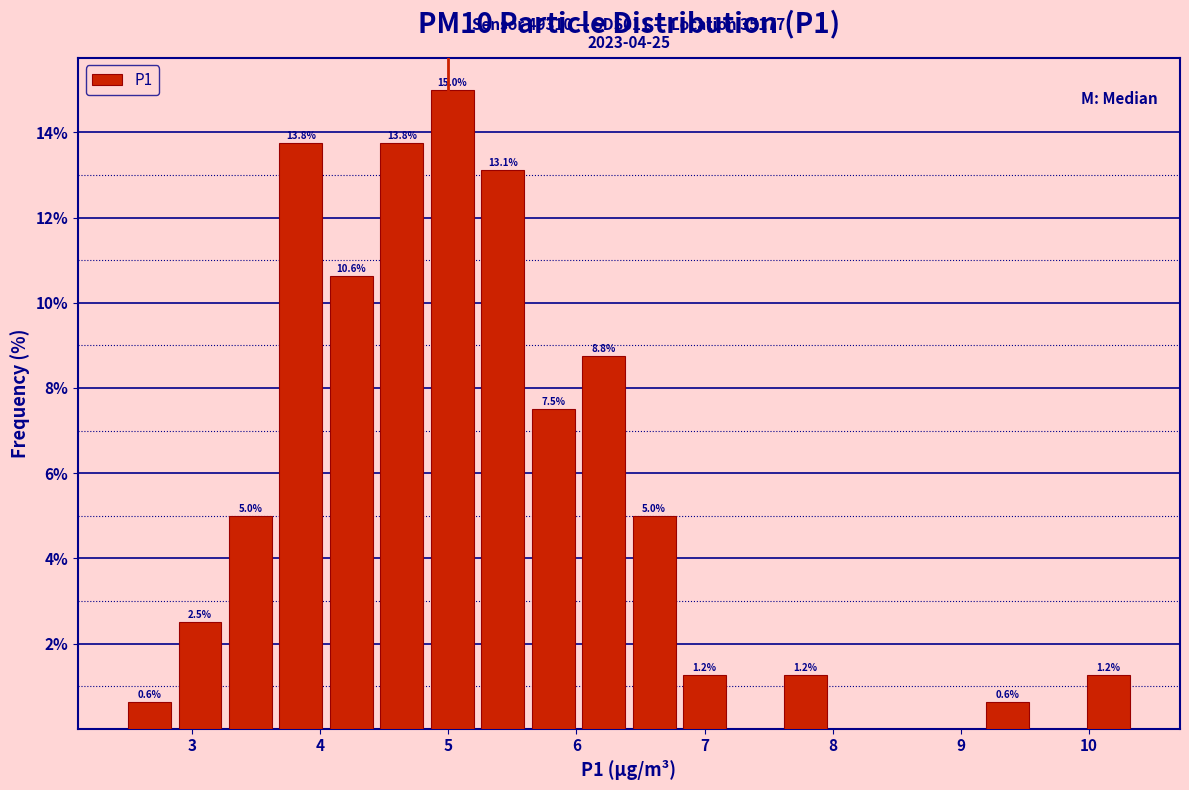

Around what value on the x-axis is the tallest bar? Give the approximate position of its centre, as read against the axis.

5.0